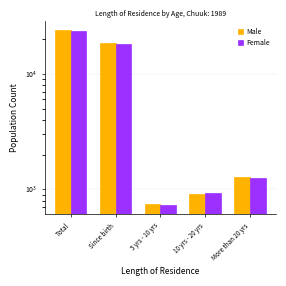

At which label does Female reach its minimum?

5 yrs - 10 yrs